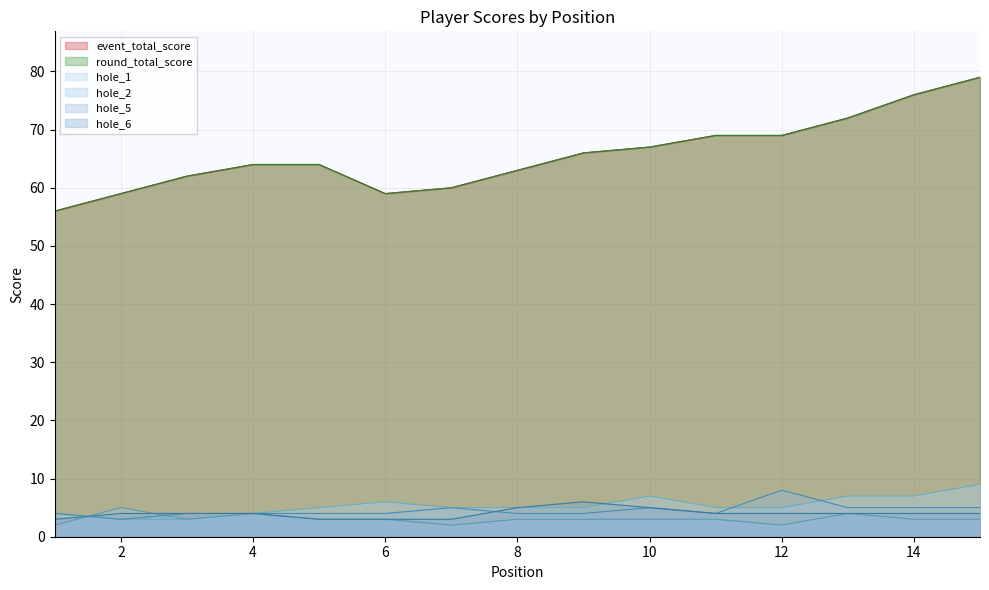

Which category has the lowest value in the hole_6 series?

1